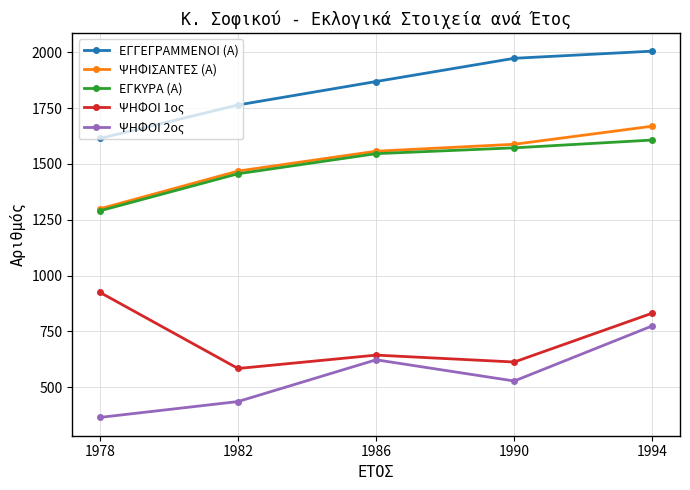

What is the minimum value for ΕΓΚΥΡΑ (Α)?

1290